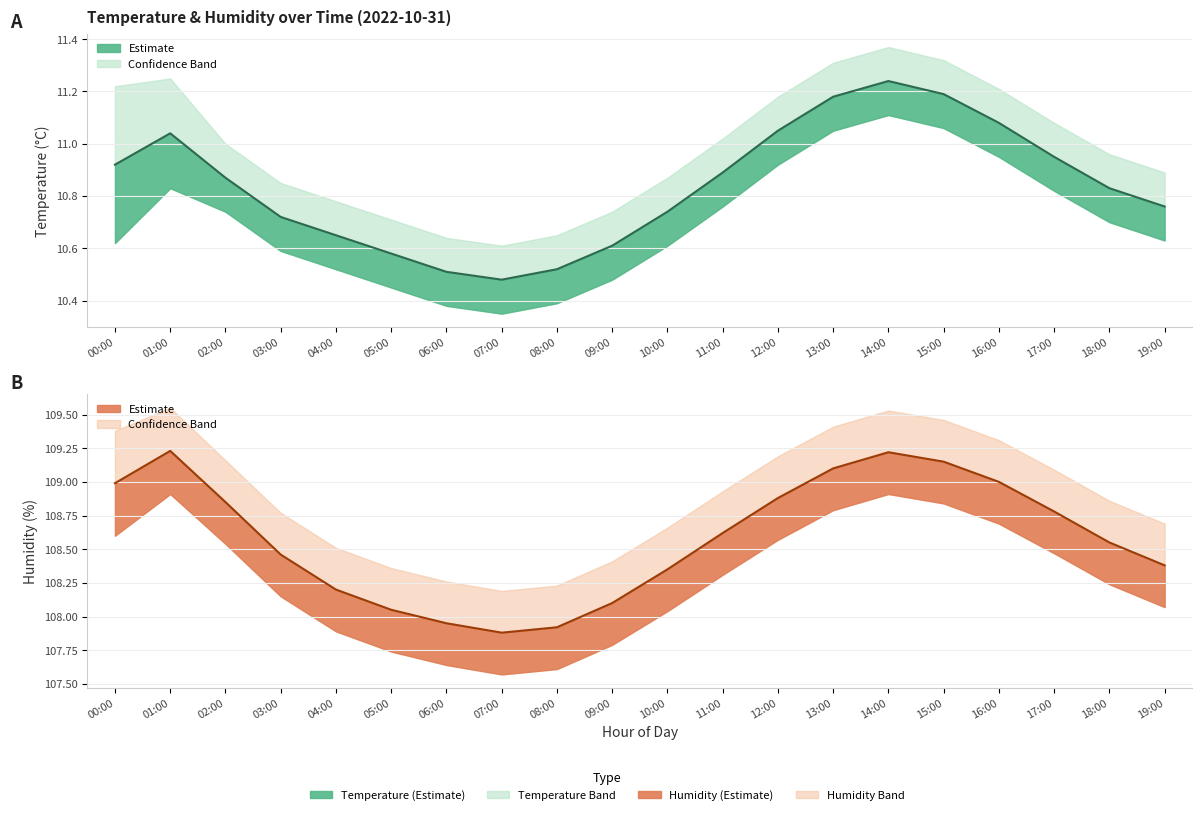

At 19:00, list the series in order from smallest to largest.

temperature_lower, temperature, temperature_upper, humidity_lower, humidity, humidity_upper